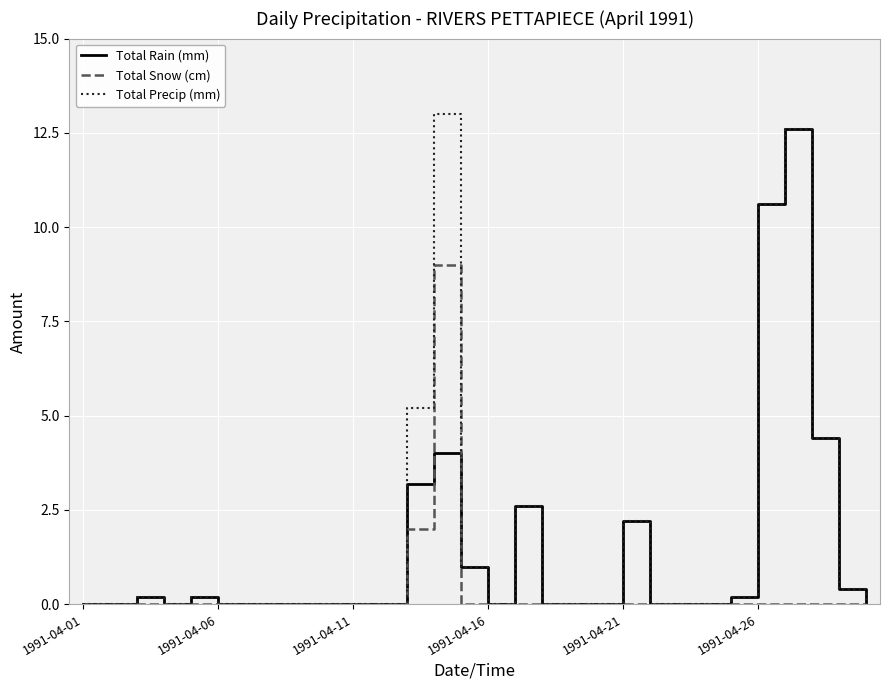

After their last crossing, which series has the higher values: Total Snow (cm) or Total Rain (mm)?

Total Rain (mm)